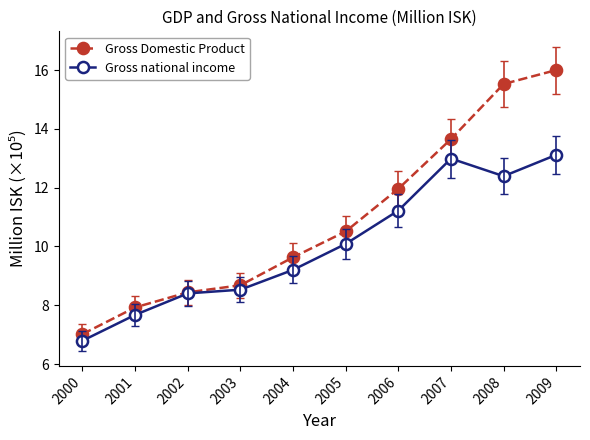

Is this an area chart (filled region under the line)?

No